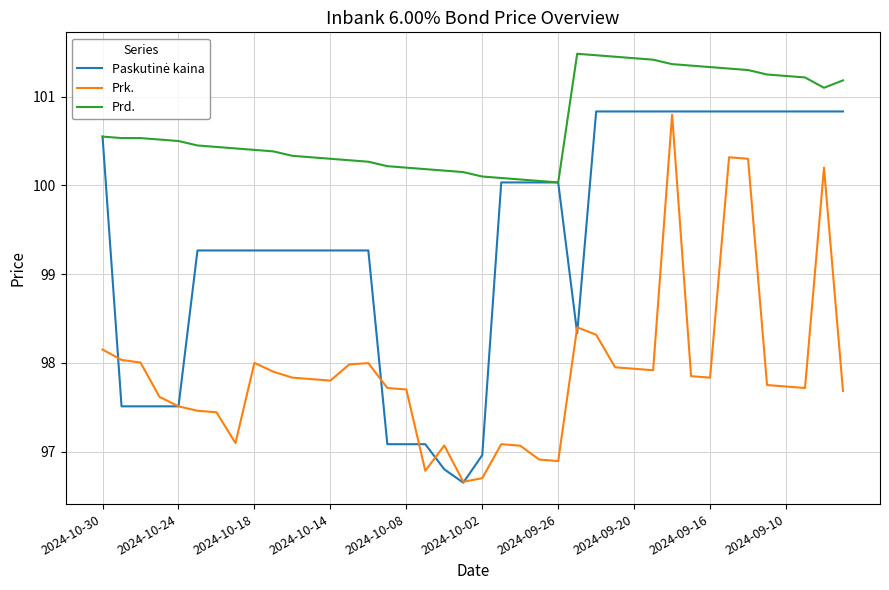

True or false: Prk. and Prd. cross at least once.

False